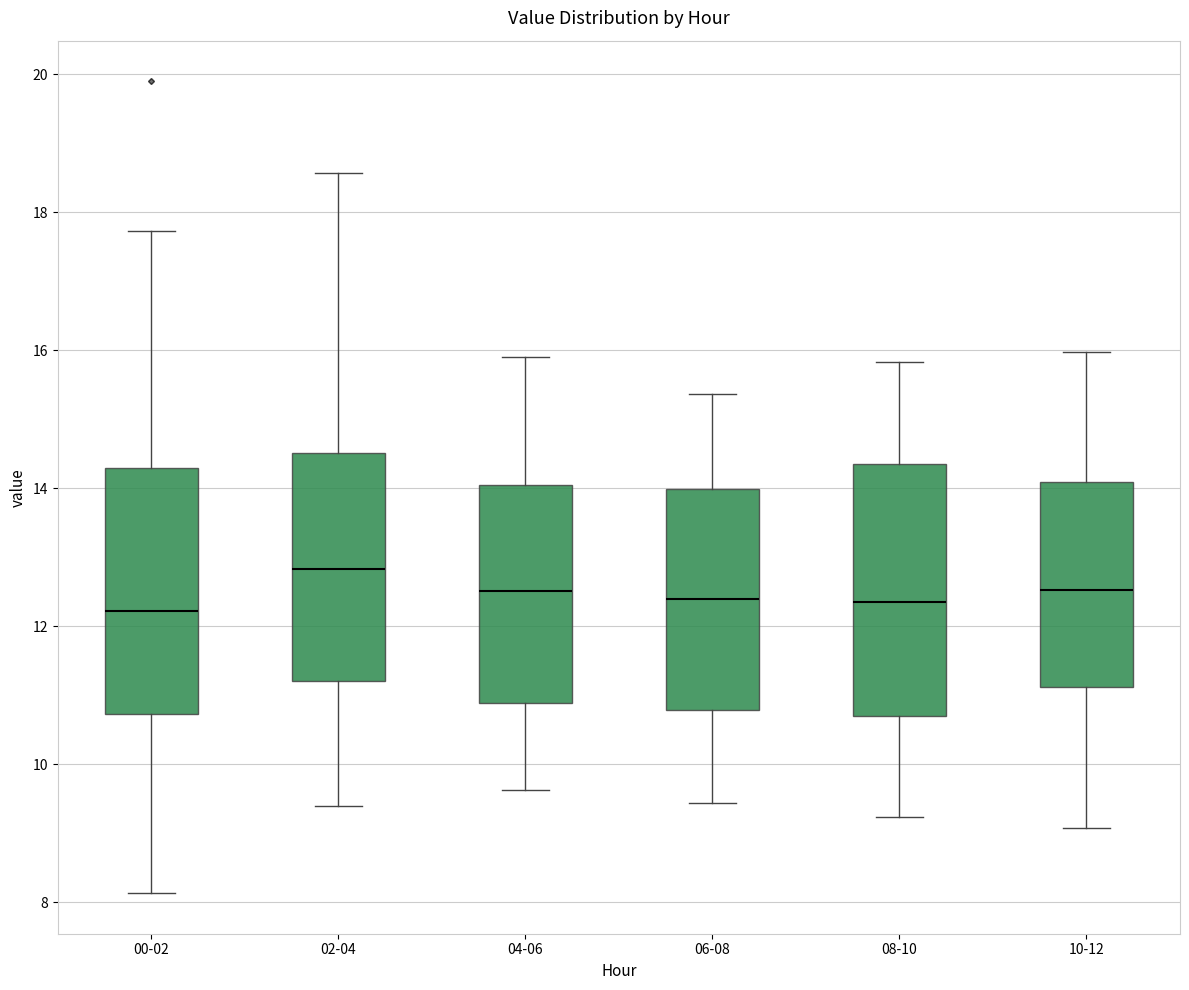

Reading left to right, transcribe this box plot: for each box, give where its median line is, the range the box spans, and where its two whiskers end, as read against the y-axis. The values are not printed on the chart, so give them approximately, as read against the axis.

00-02: median 12.2, box 10.8 to 14.2, whiskers 8.2 to 17.8
02-04: median 12.8, box 11.2 to 14.6, whiskers 9.4 to 18.6
04-06: median 12.6, box 10.8 to 14.0, whiskers 9.6 to 16.0
06-08: median 12.4, box 10.8 to 14.0, whiskers 9.4 to 15.4
08-10: median 12.4, box 10.6 to 14.4, whiskers 9.2 to 15.8
10-12: median 12.6, box 11.2 to 14.0, whiskers 9.0 to 16.0